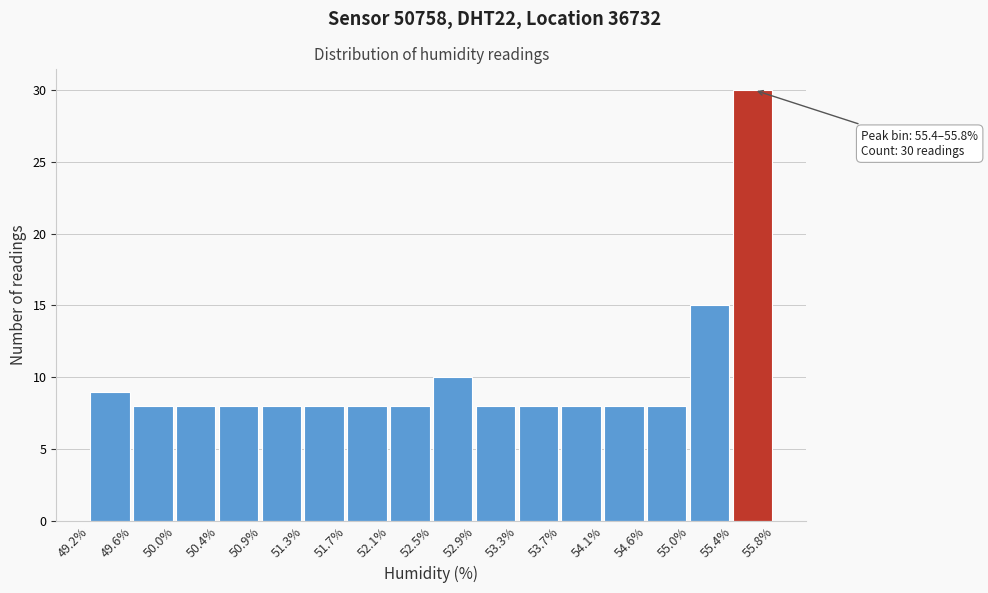

Which range on the x-axis has the tallest bar?

55.4% to 55.8%